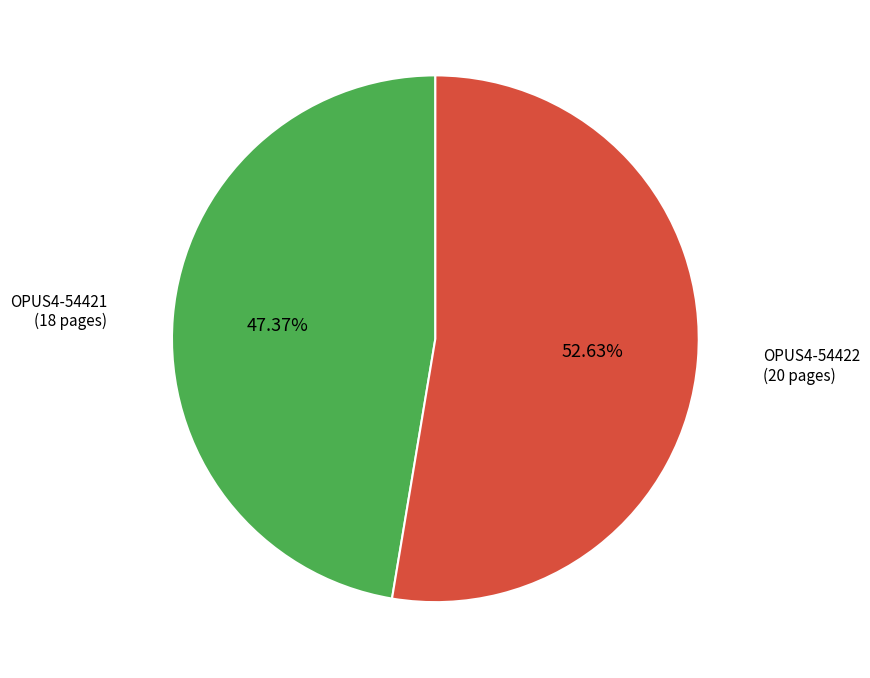

Is there a majority slice in this chart?

Yes